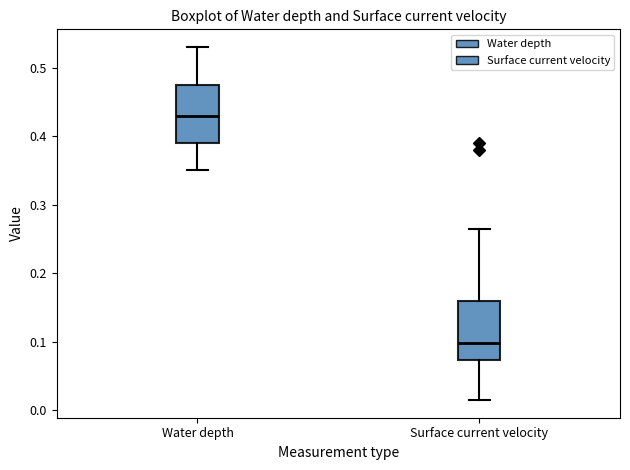

Reading left to right, transcribe this box plot: for each box, give where its median line is, the range the box spans, and where its two whiskers end, as read against the y-axis. The values are not printed on the chart, so give them approximately, as read against the axis.

Water depth: median 0.43, box 0.39 to 0.48, whiskers 0.35 to 0.53
Surface current velocity: median 0.10, box 0.07 to 0.16, whiskers 0.02 to 0.27